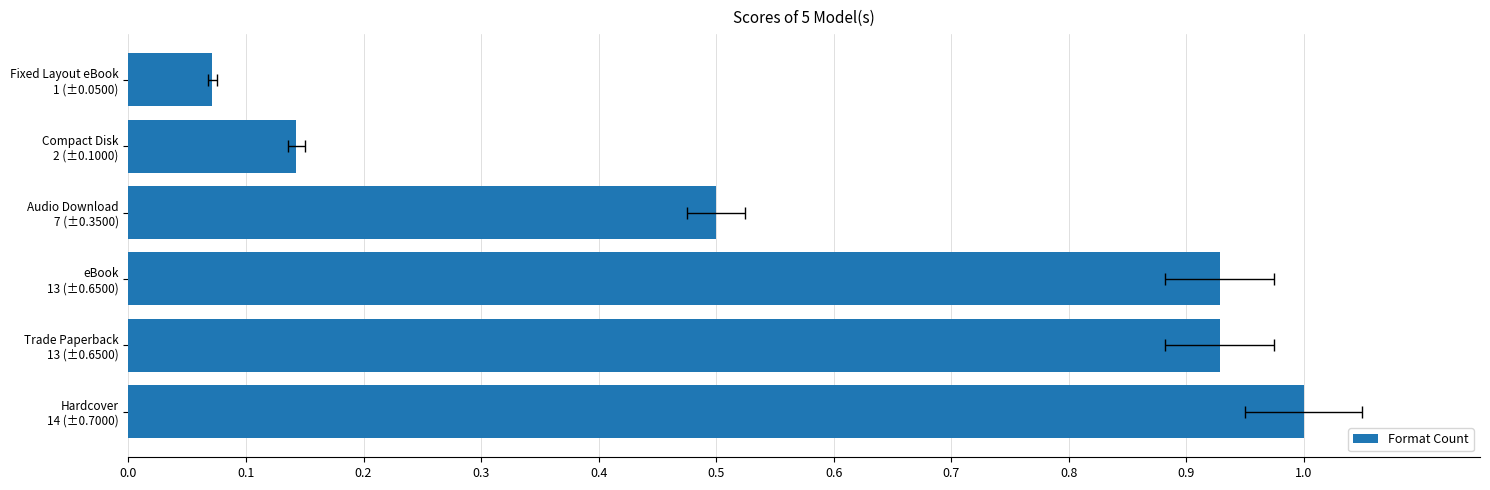

The chart shows a value of 0.8 at Audio Download 7 (±0.3500). True or false?

False